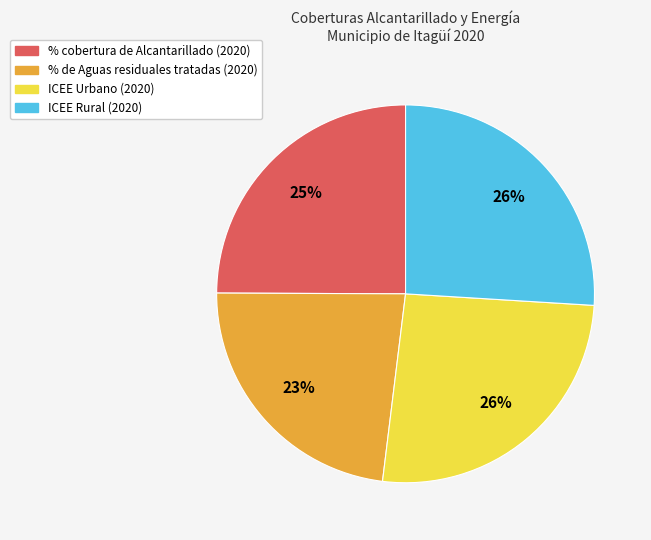

Is the sum of % de Aguas residuales tratadas (2020) and ICEE Rural (2020) greater than half?

No